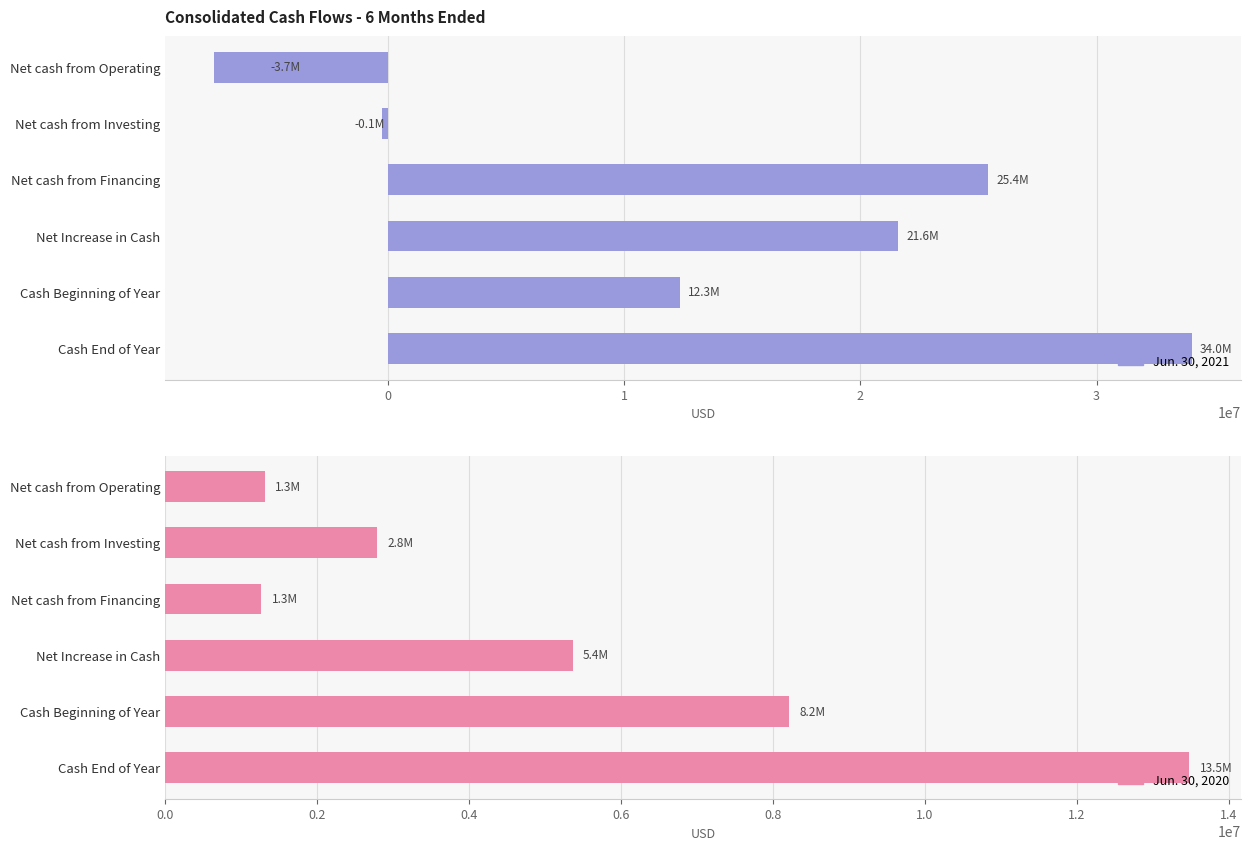

What are all the series names shown in the legend?

Jun. 30, 2021, Jun. 30, 2020